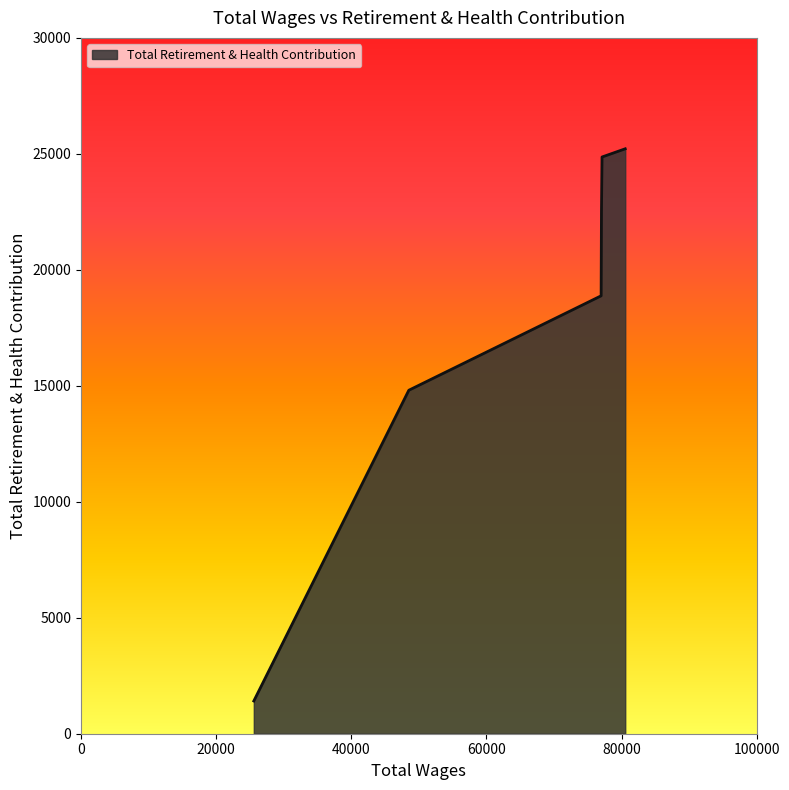

What is the difference between the second highest and second lowest values?

10056